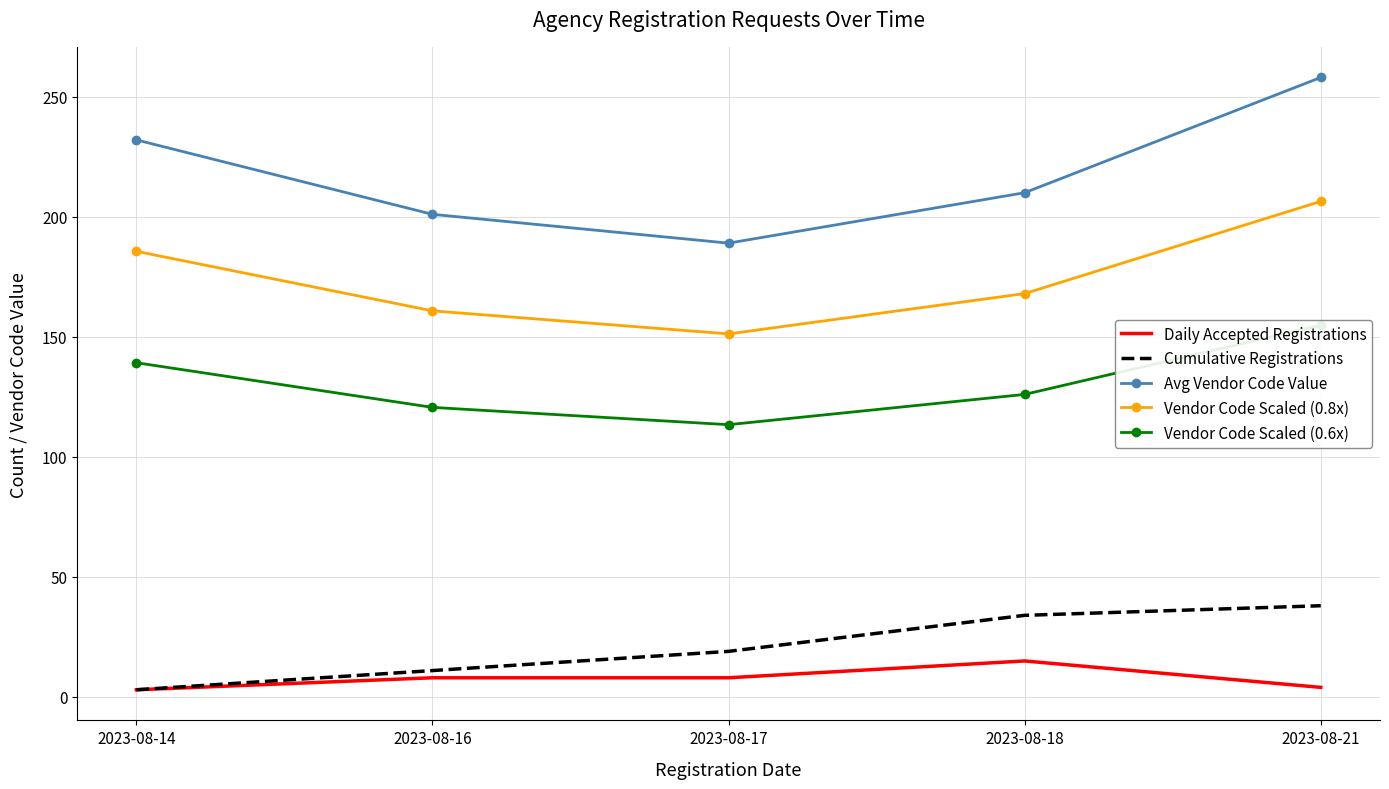

Where does the Avg Vendor Code Value series first go above 210?

2023-08-14